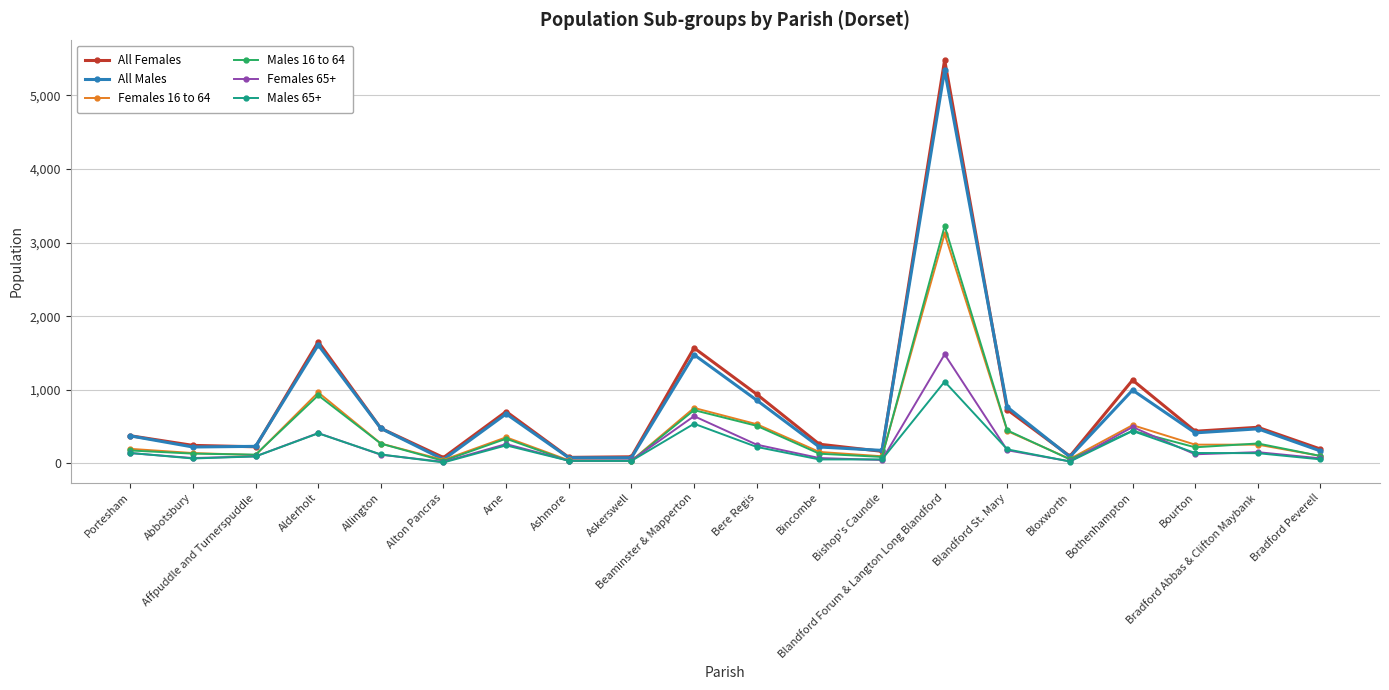

Which series has the widest spread of values?

All Females